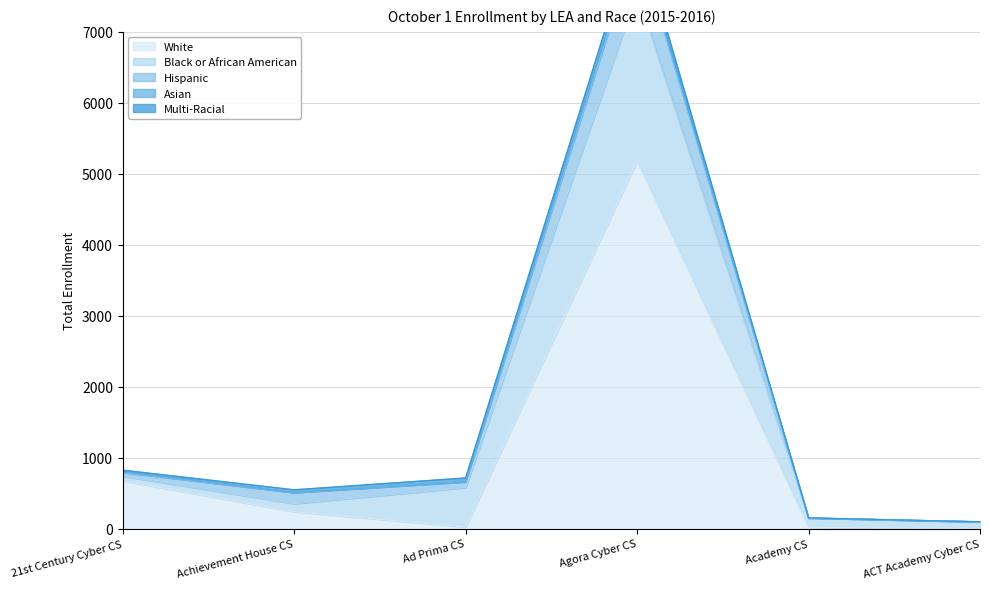

Between Ad Prima CS and 21st Century Cyber CS, which is larger?

21st Century Cyber CS